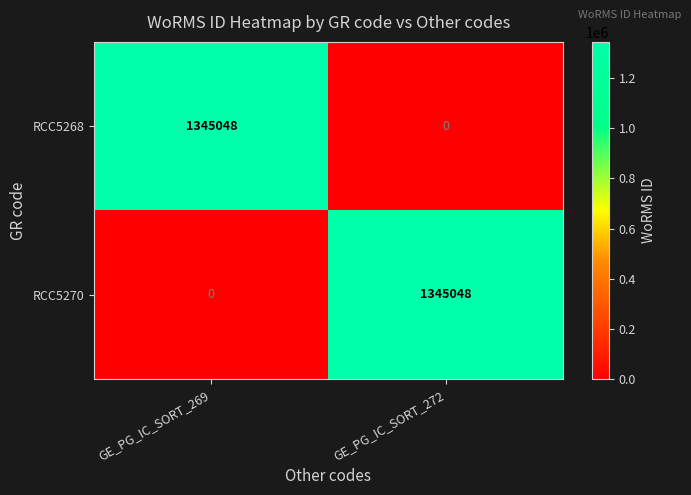

What is the maximum value for RCC5268?

1345048